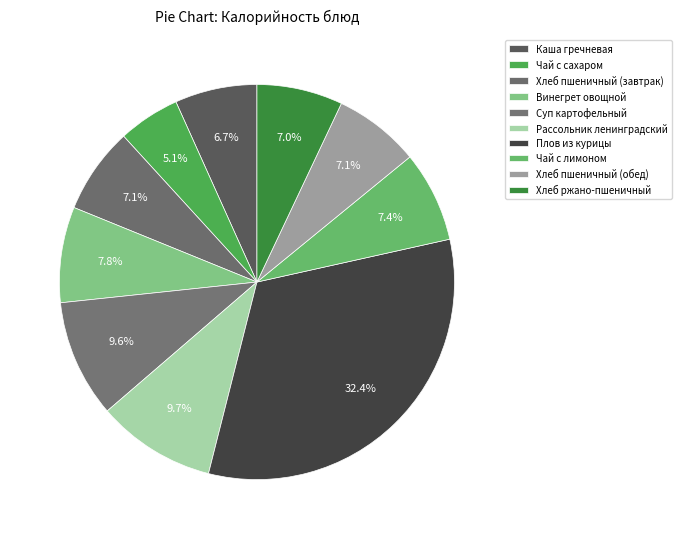

Approximately how many times larger is the value at Плов из курицы compared to Хлеб ржано-пшеничный?

4.6